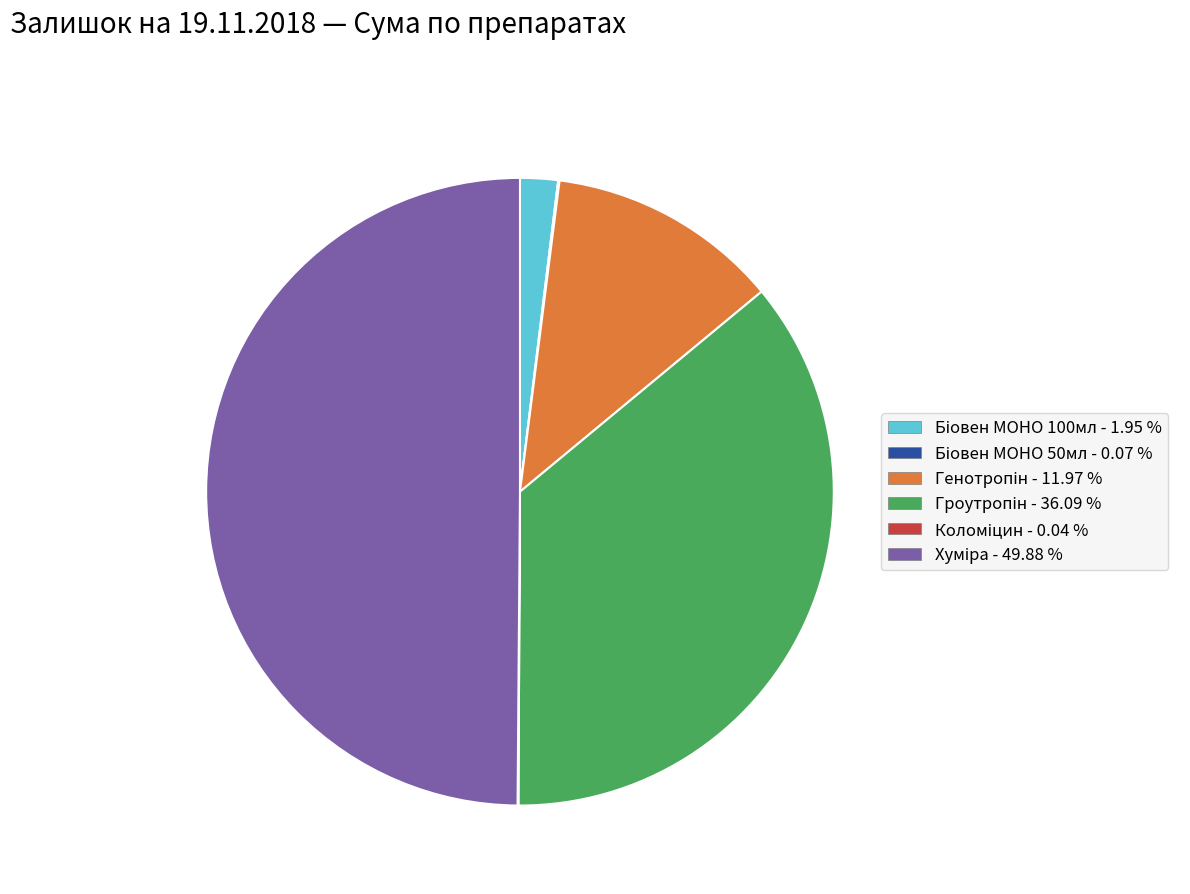

Does any single category account for the majority?

No